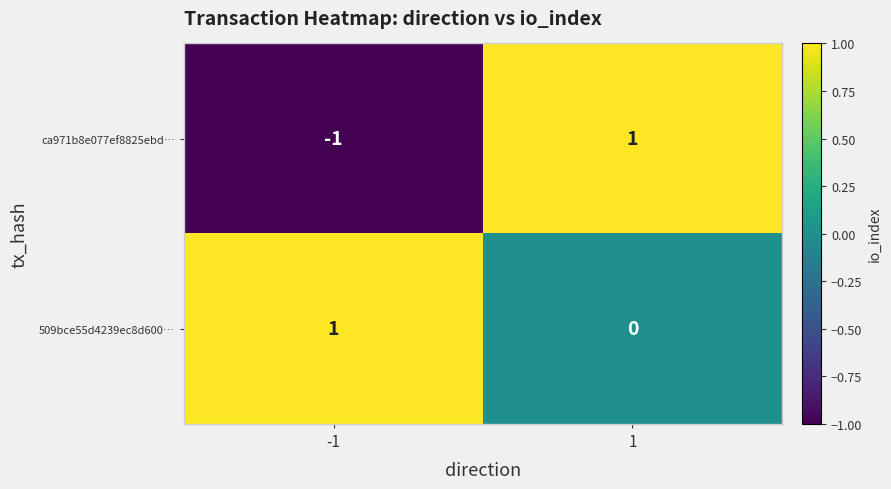

Rank the categories by 509bce55d4239ec8d600… value from highest to lowest.

-1, 1